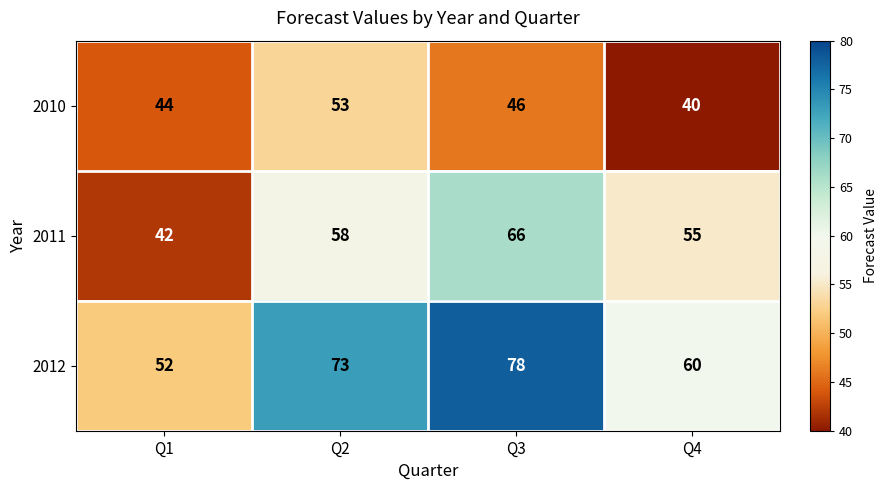

Reading left to right, what are all the values shown in this chart?

2010: 44	53	46	40
2011: 42	58	66	55
2012: 52	73	78	60